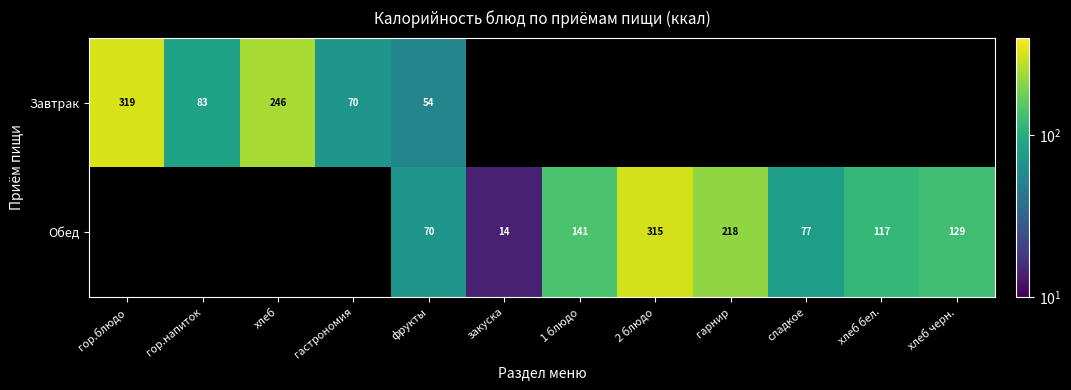

Which category has the lowest value across all series?

закуска